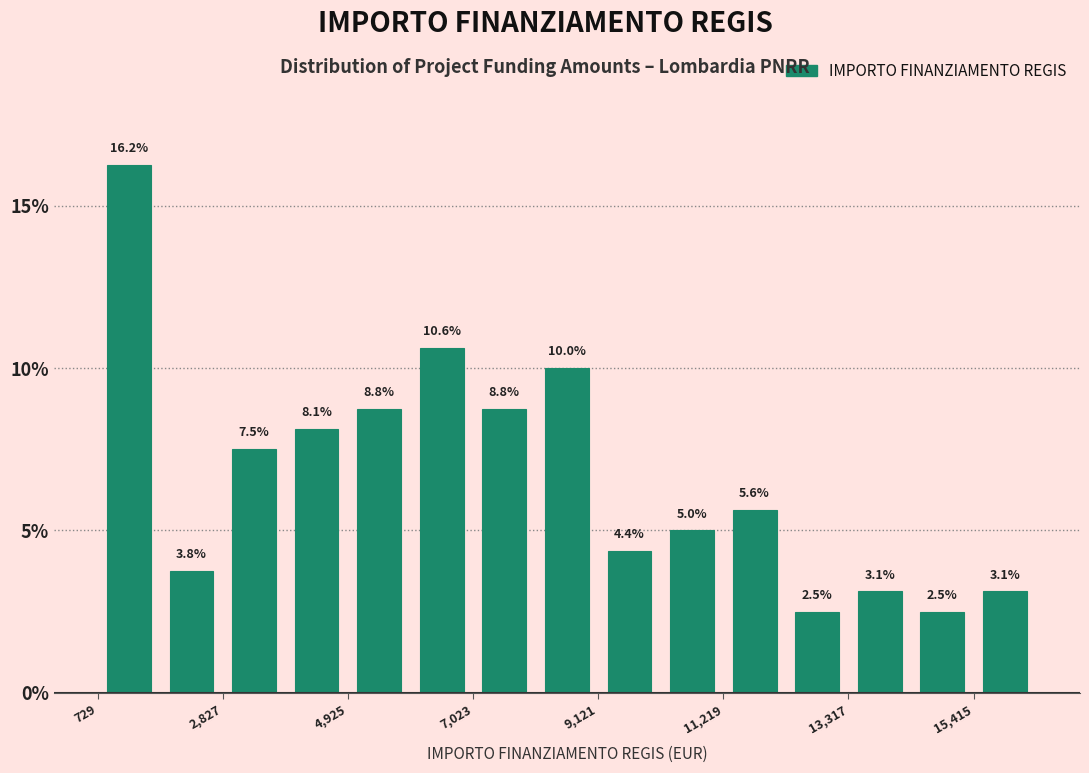

Around what value on the x-axis is the tallest bar? Give the approximate position of its centre, as read against the axis.

1500